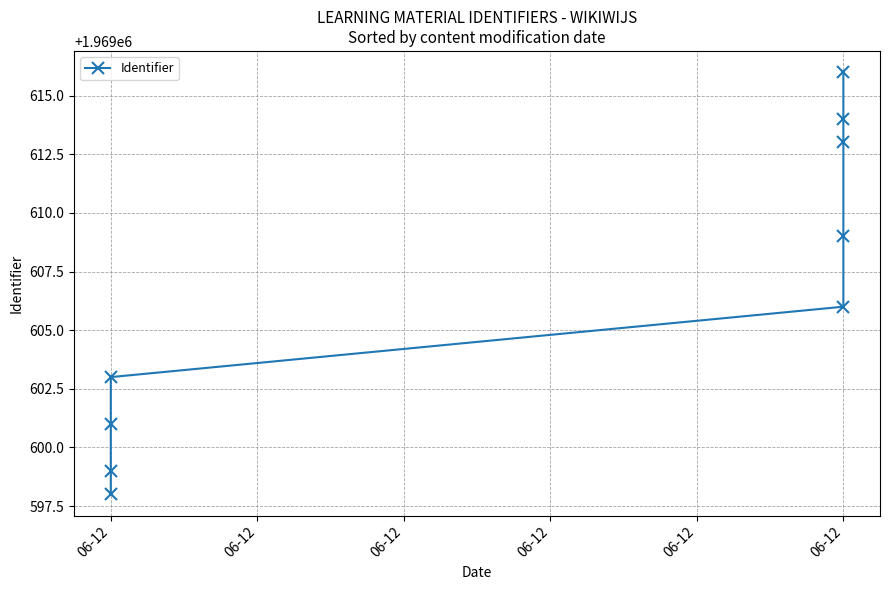

What is the difference between the values at 06-12 and 06-12?

3